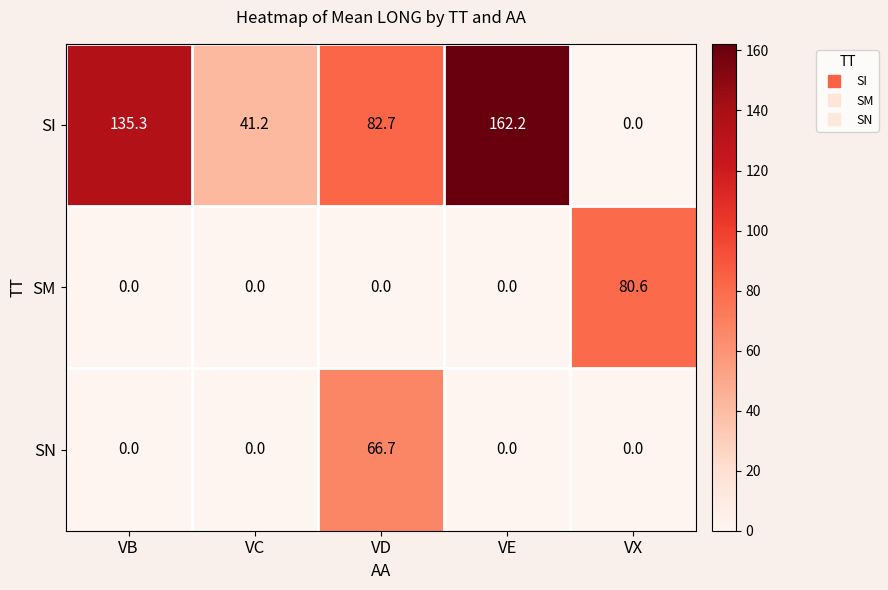

Which series changed the most between VC and VD?

SN